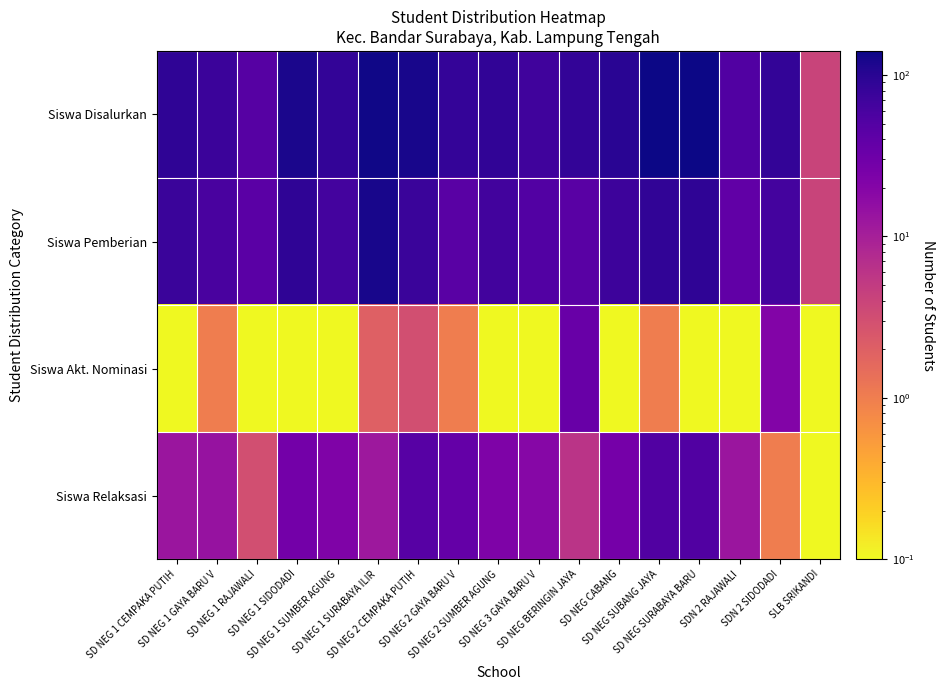

Between SD NEG 2 GAYA BARU V and SD NEG 3 GAYA BARU V, which is larger?

SD NEG 2 GAYA BARU V